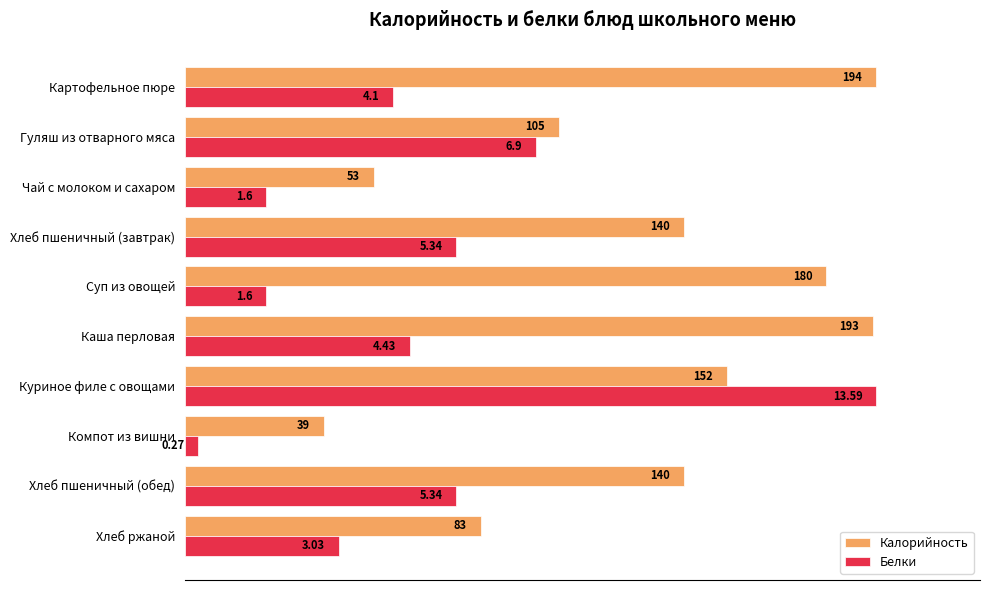

What are all the series names shown in the legend?

Калорийность, Белки